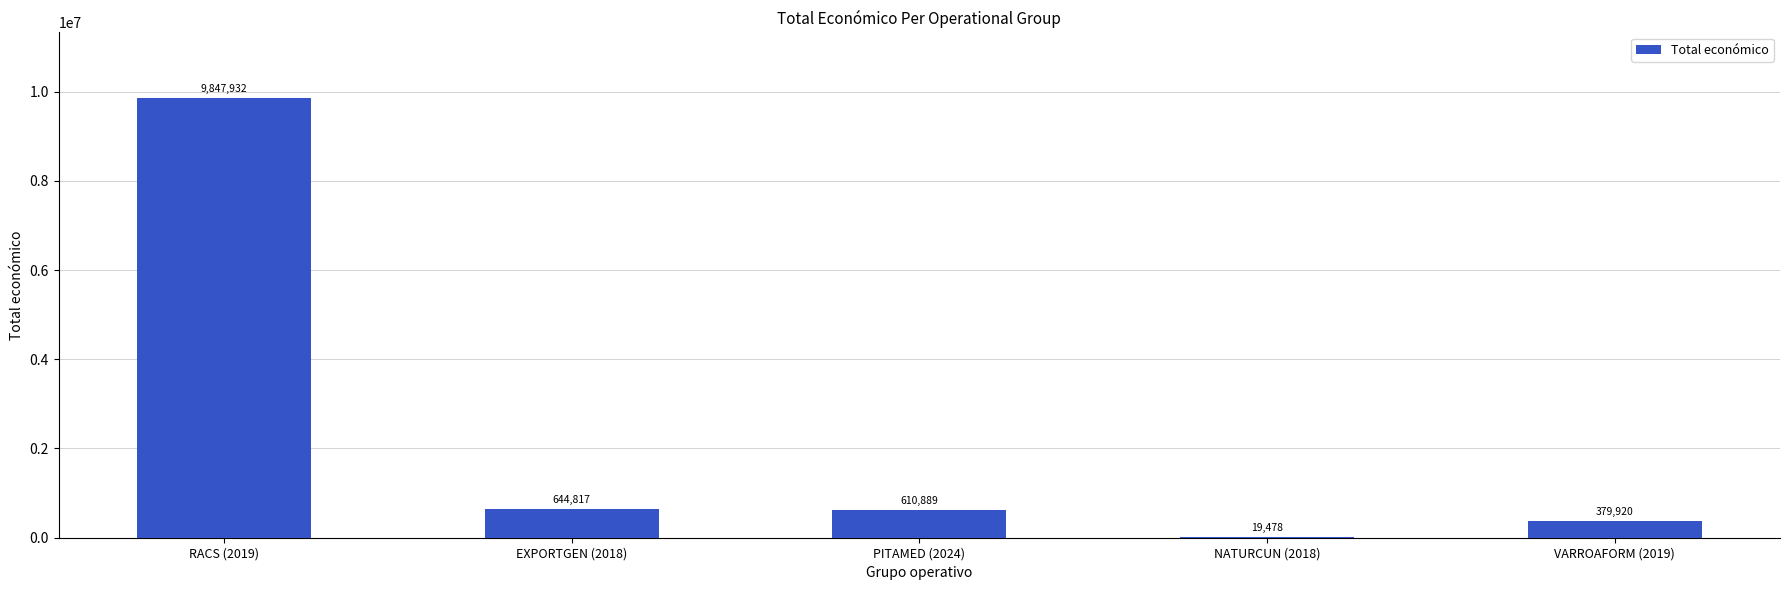

What is the difference between the values at VARROAFORM (2019) and PITAMED (2024)?

230969